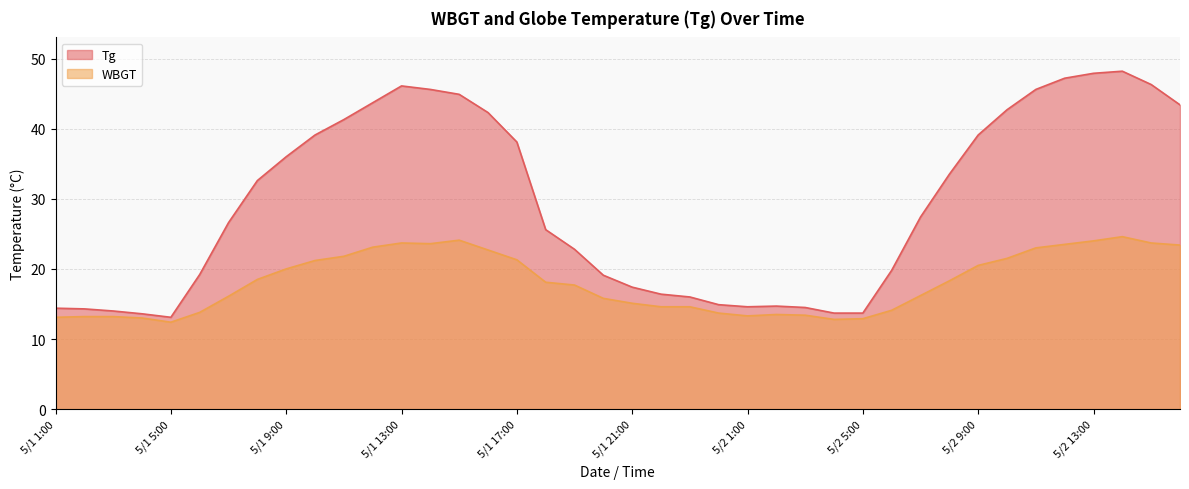

At 5/1 4:00, list the series in order from largest to smallest.

Tg, WBGT